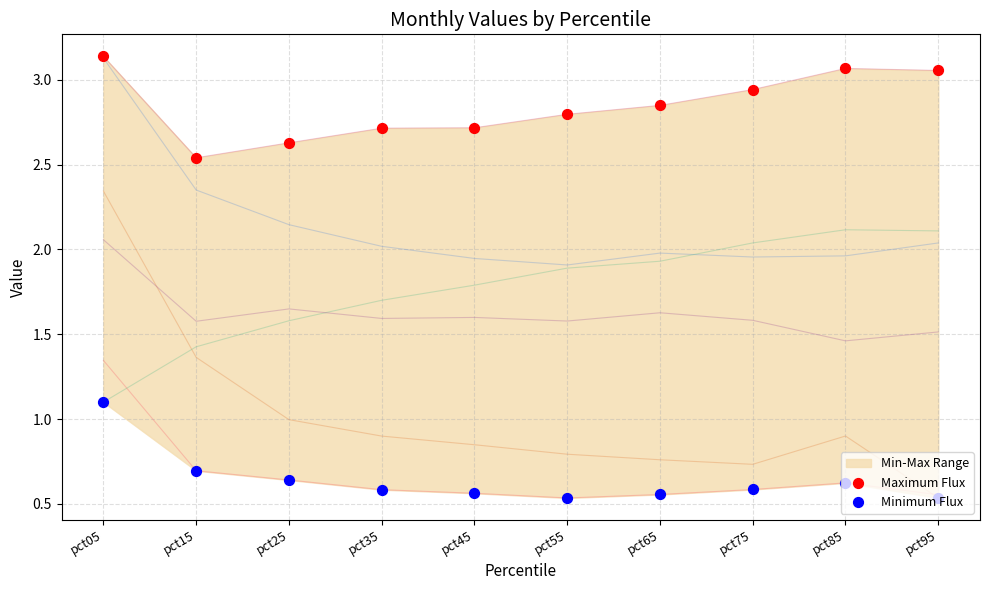

At which category is the sum across all series the highest?

pct05